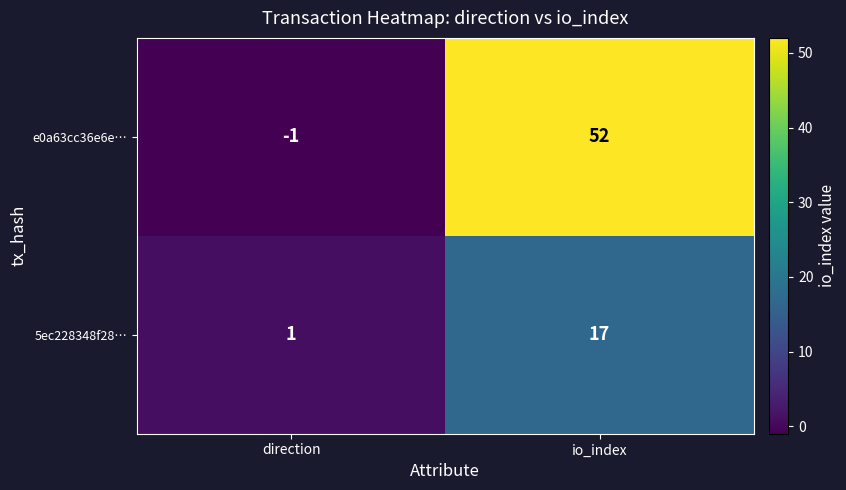

What value does the 5ec228348f28… series have at io_index, to the nearest 10?

20